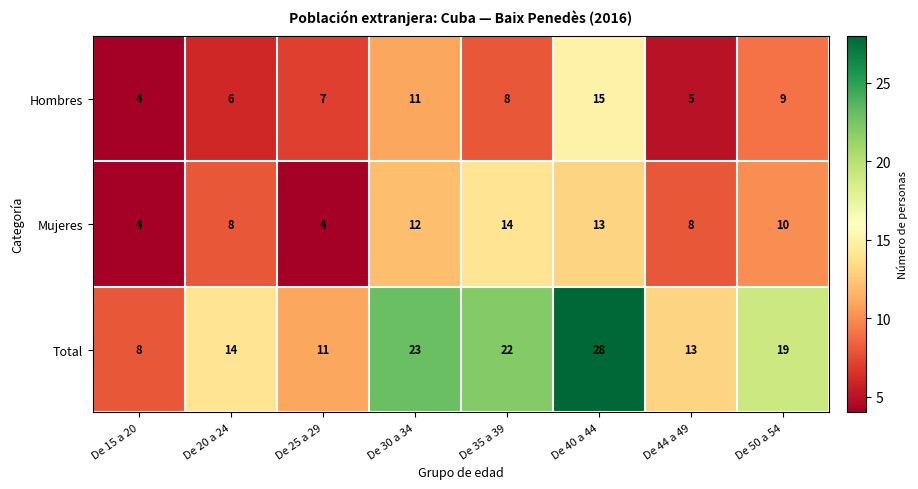

Reading left to right, list all the values displayed in this chart.

Hombres: De 15 a 20=4	De 20 a 24=6	De 25 a 29=7	De 30 a 34=11	De 35 a 39=8	De 40 a 44=15	De 44 a 49=5	De 50 a 54=9
Mujeres: De 15 a 20=4	De 20 a 24=8	De 25 a 29=4	De 30 a 34=12	De 35 a 39=14	De 40 a 44=13	De 44 a 49=8	De 50 a 54=10
Total: De 15 a 20=8	De 20 a 24=14	De 25 a 29=11	De 30 a 34=23	De 35 a 39=22	De 40 a 44=28	De 44 a 49=13	De 50 a 54=19